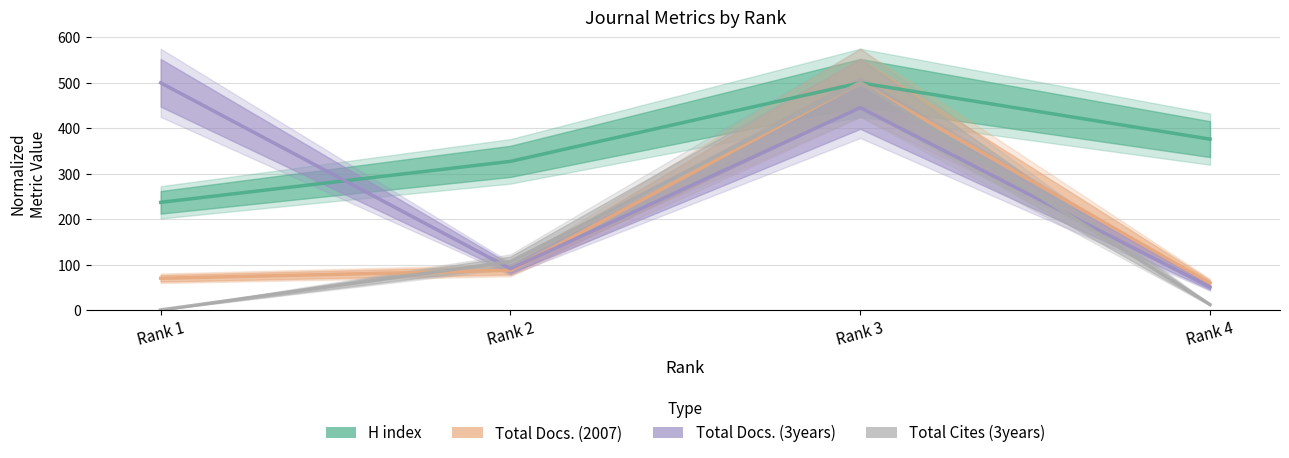

At which category does Total Docs. (2007) reach its first local peak?

Rank 3